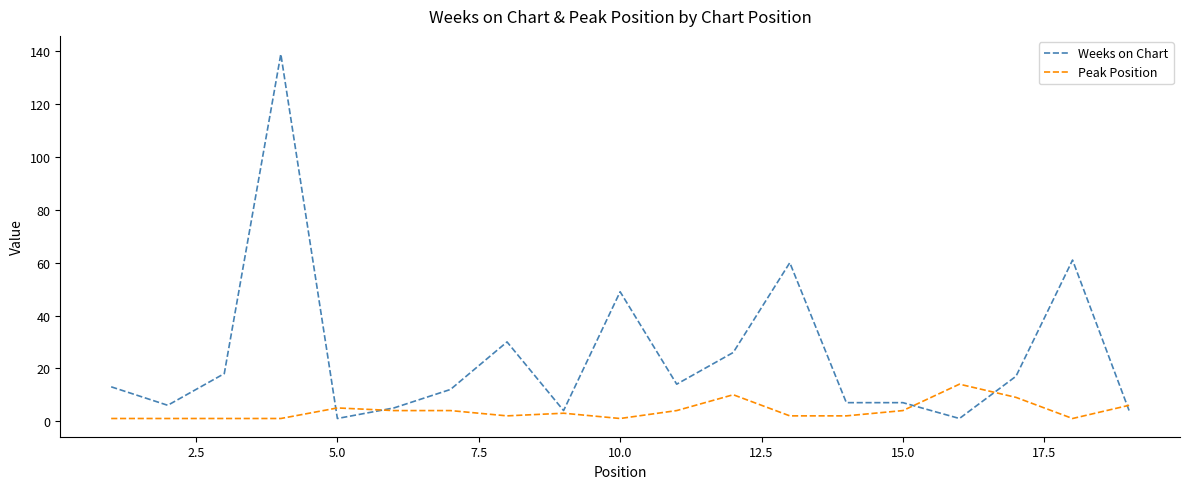

Which series has the largest total across all categories?

Weeks on Chart